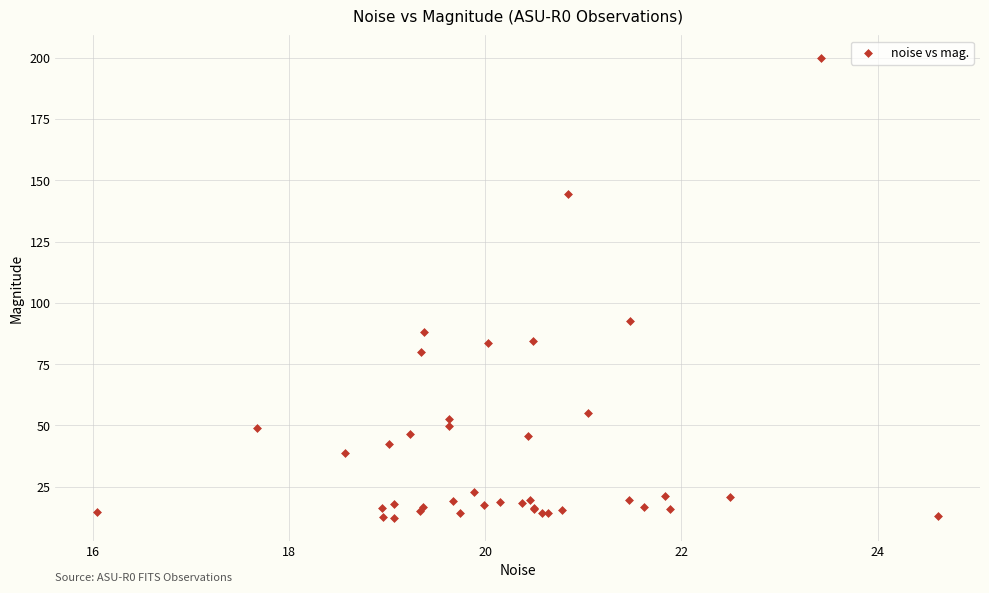

What Y value in the scatter plot is closest to 106?

92.7